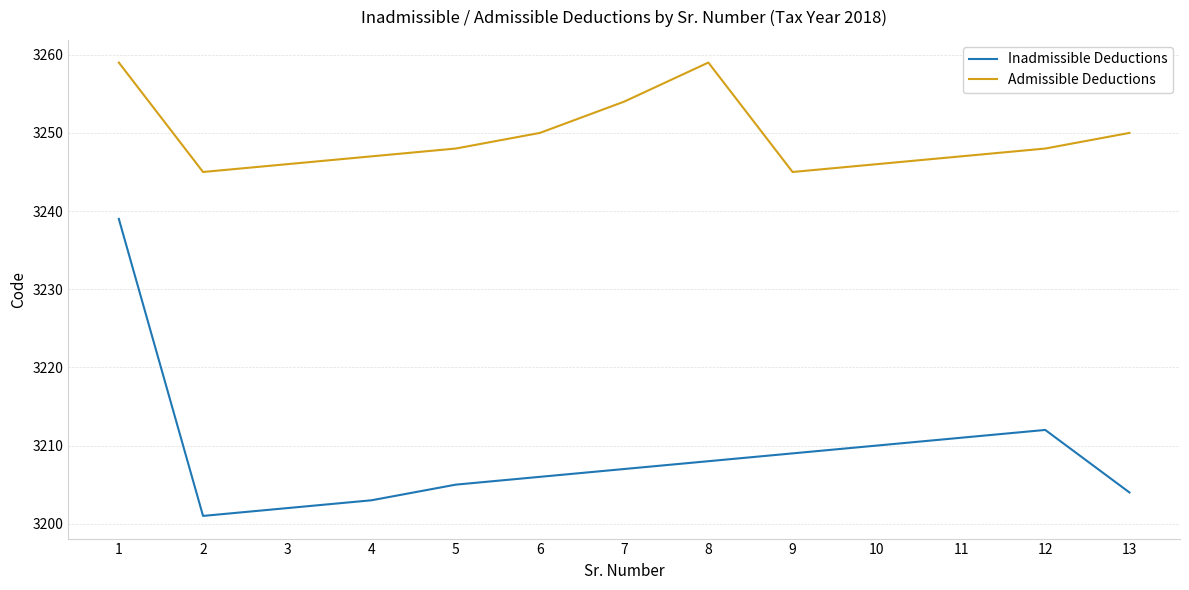

True or false: Inadmissible Deductions has a value of 3204 at 13.

True